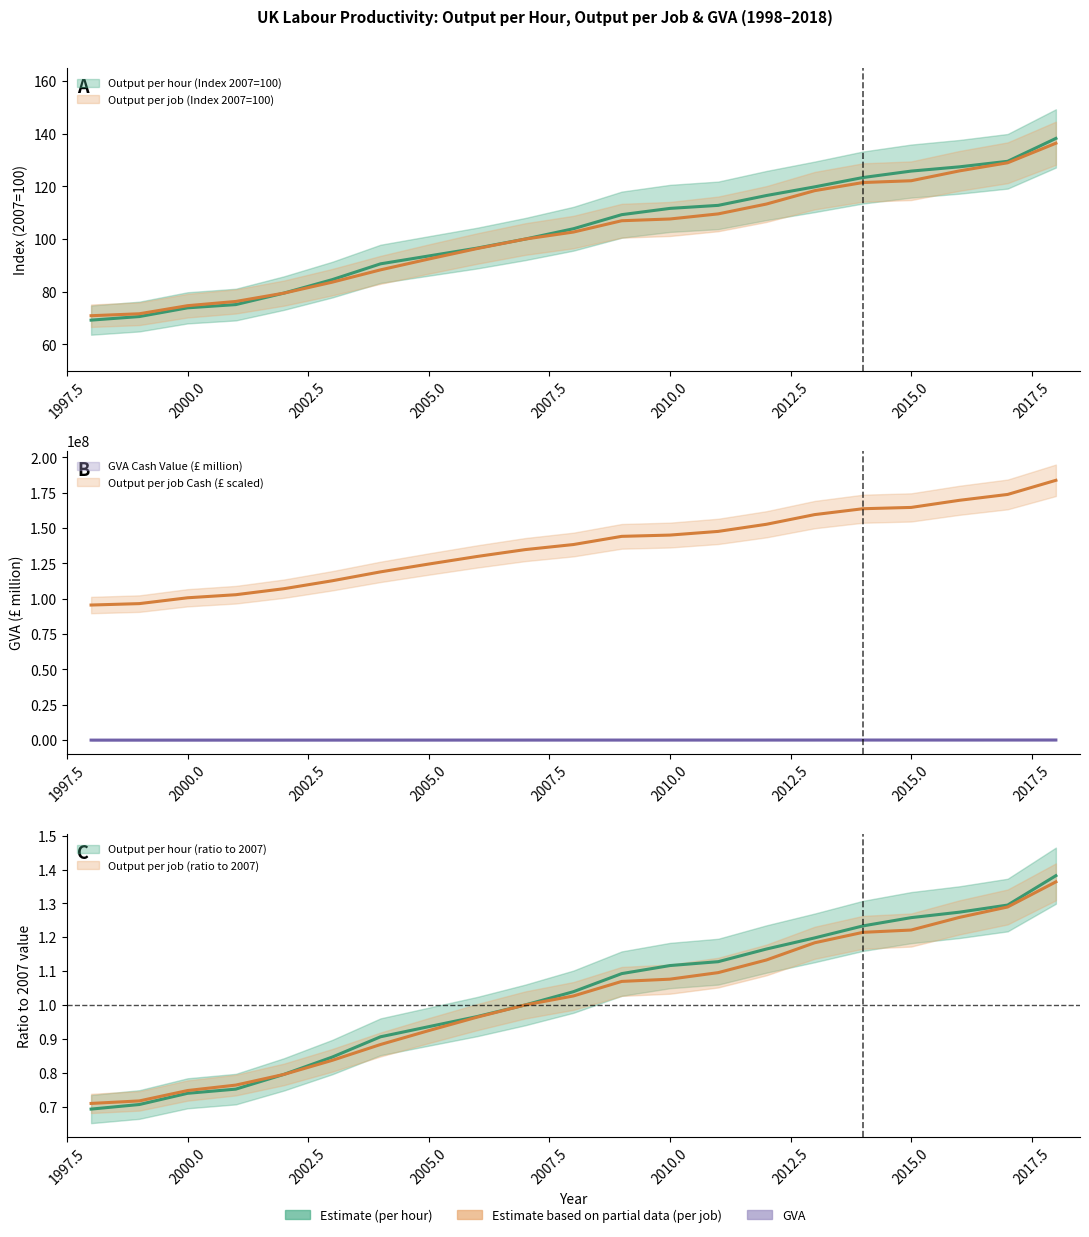

What is the value of the GVA Cash Value (£ million) point at the 21st from the left?

143999.2